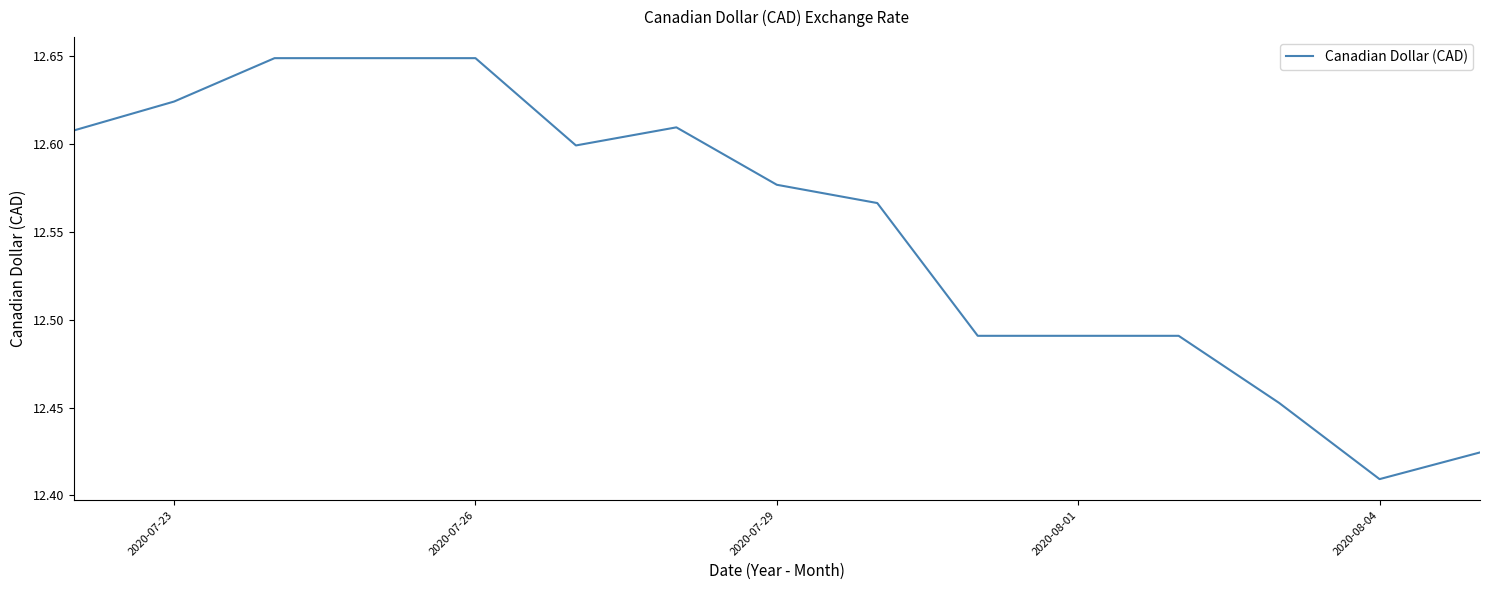

True or false: there are more than 2 points higher than both neighbors.

False